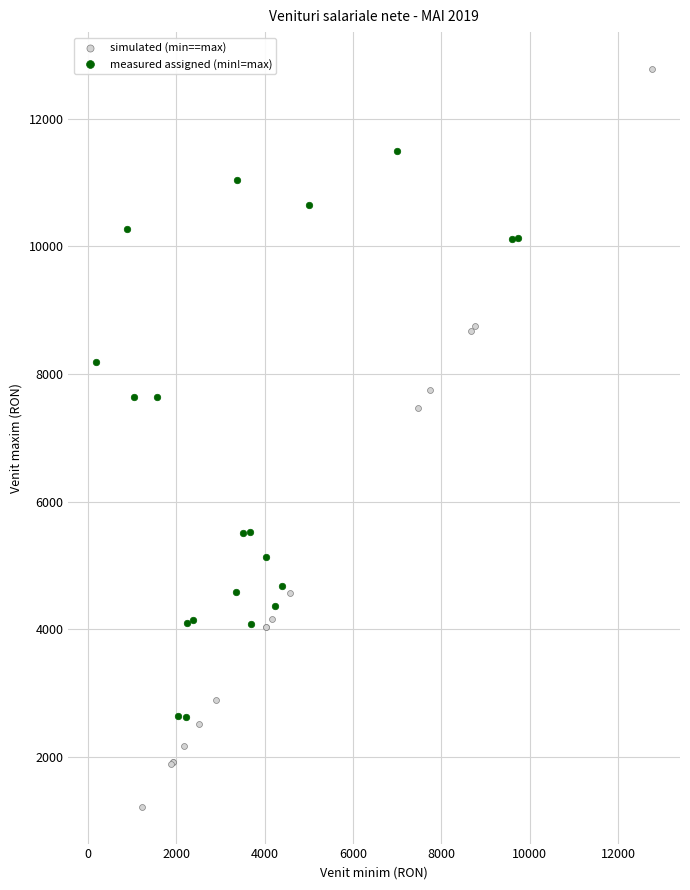

Which series reaches the maximum Y coordinate?

simulated (min==max)